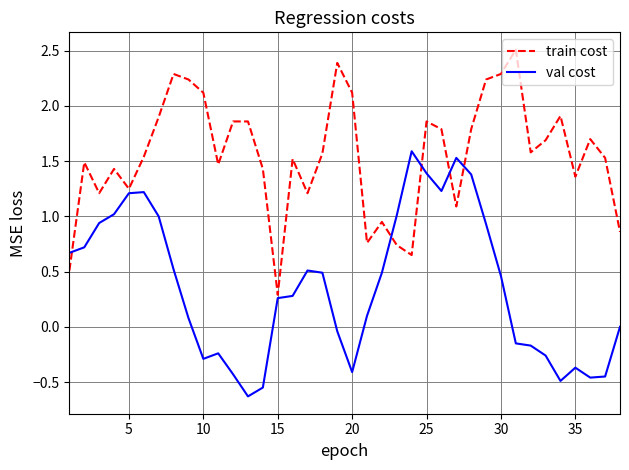

What are all the series names shown in the legend?

train cost, val cost